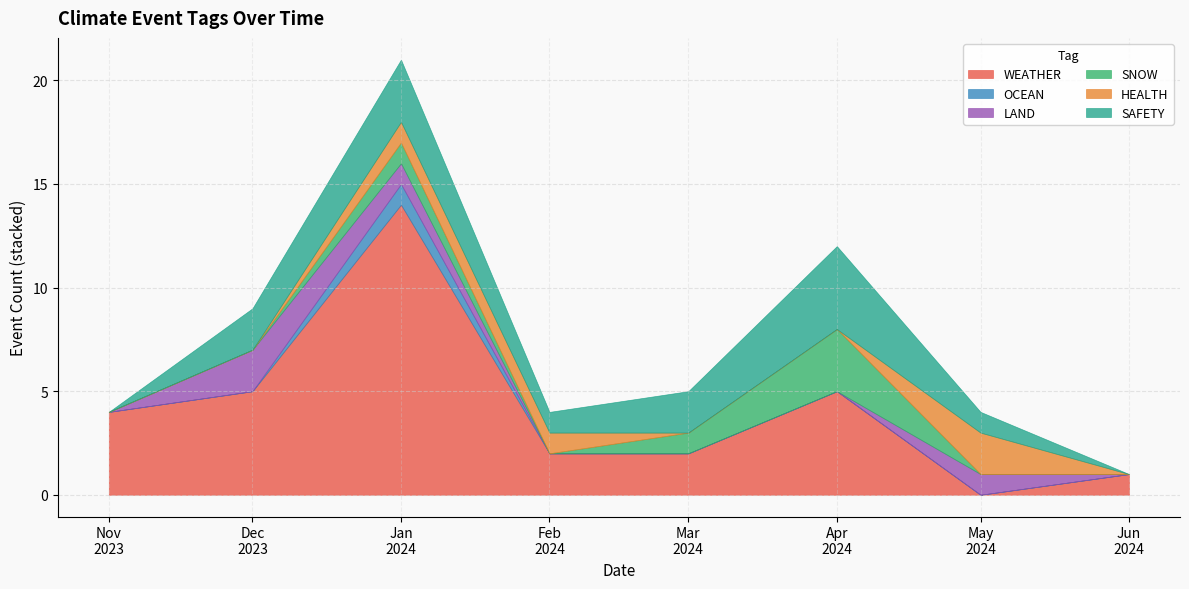

The LAND series shows 1 at 2024-06-01. True or false?

False